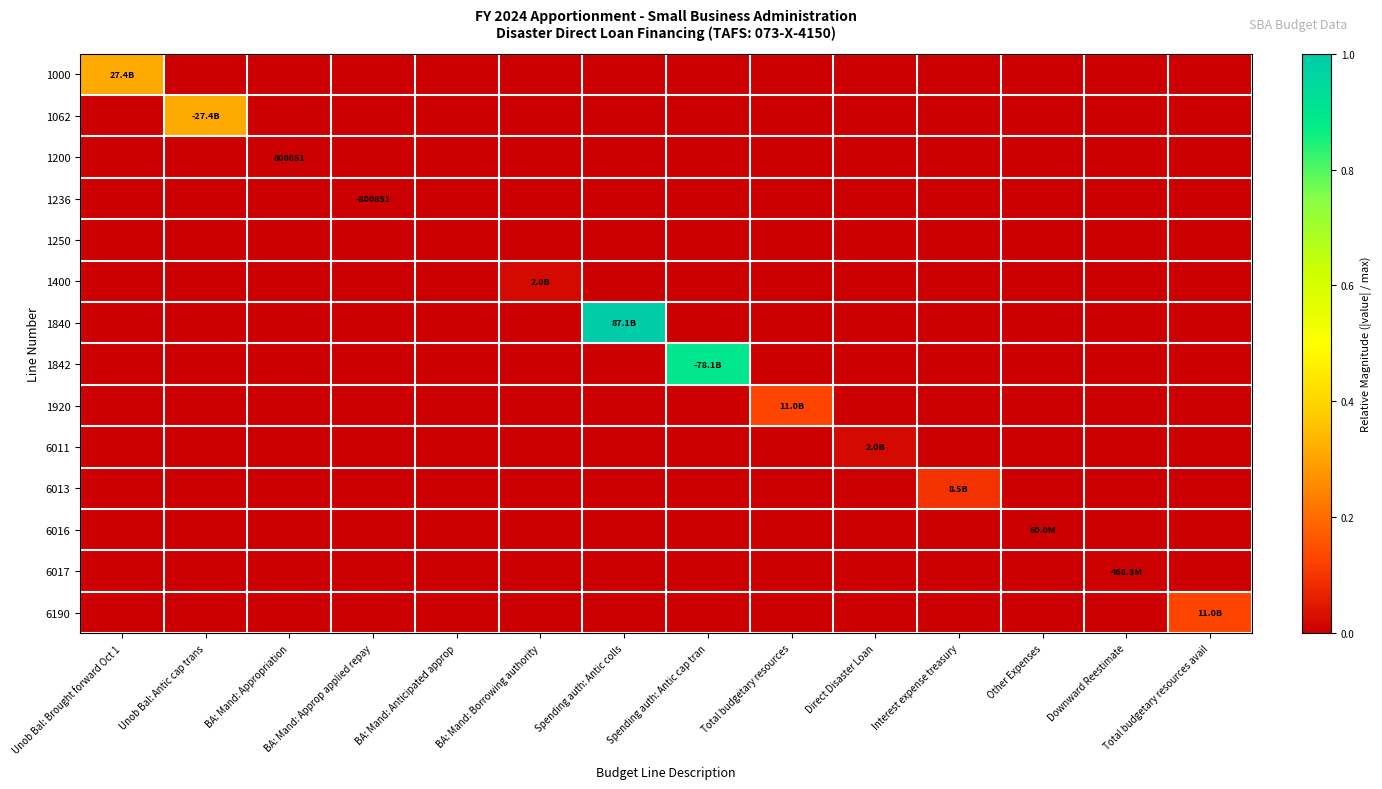

Which series has the widest spread of values?

1840